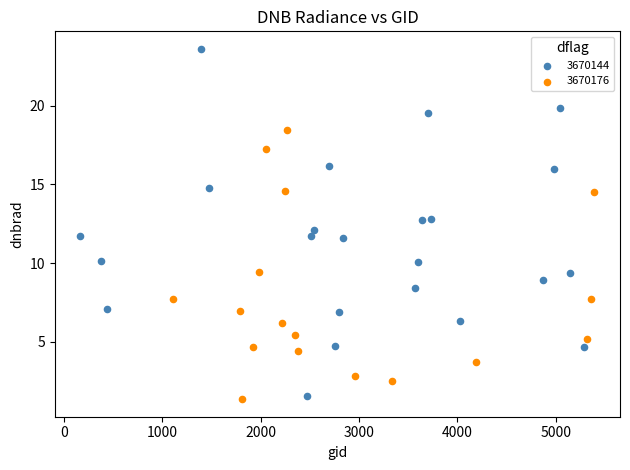

Which series reaches the maximum Y coordinate?

3670144